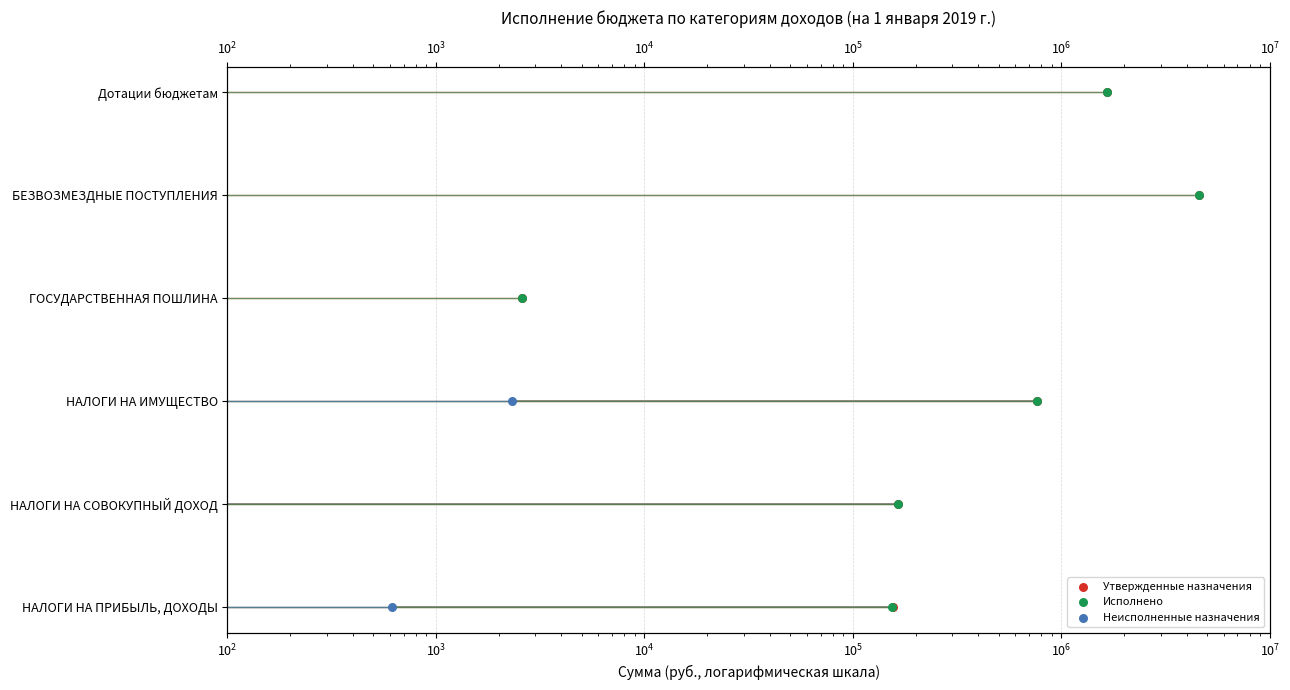

Which series contains the highest Y value?

Утвержденные назначения